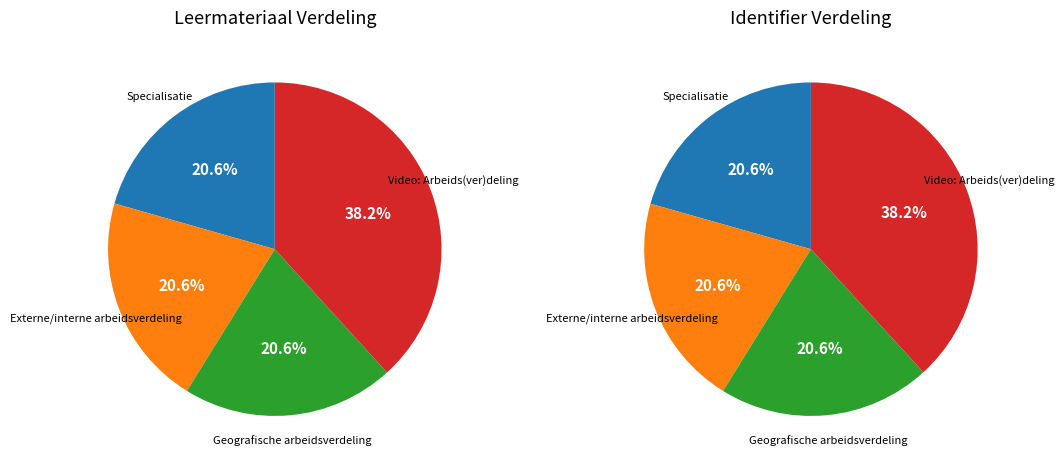

To the nearest percent, what is the difference between the largest and smallest slice percentages?

18%